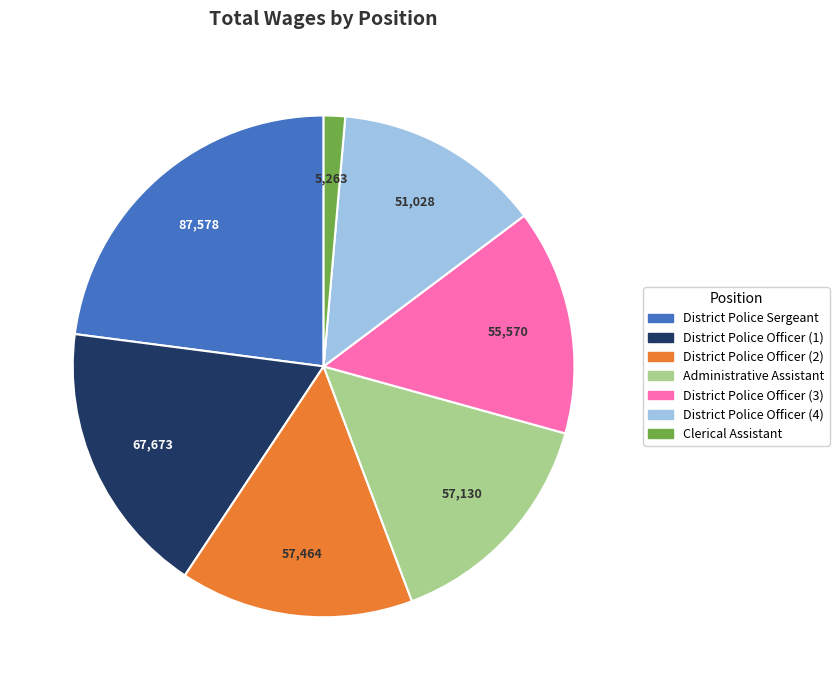

Count the number of slices in the pie.

7